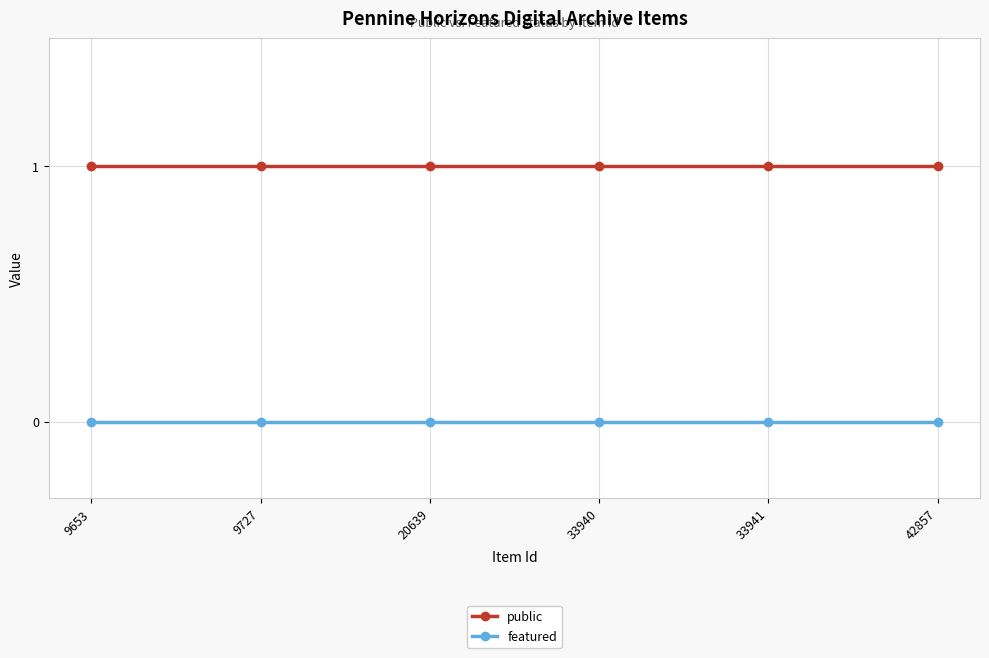

What is the sum of all public values?

6